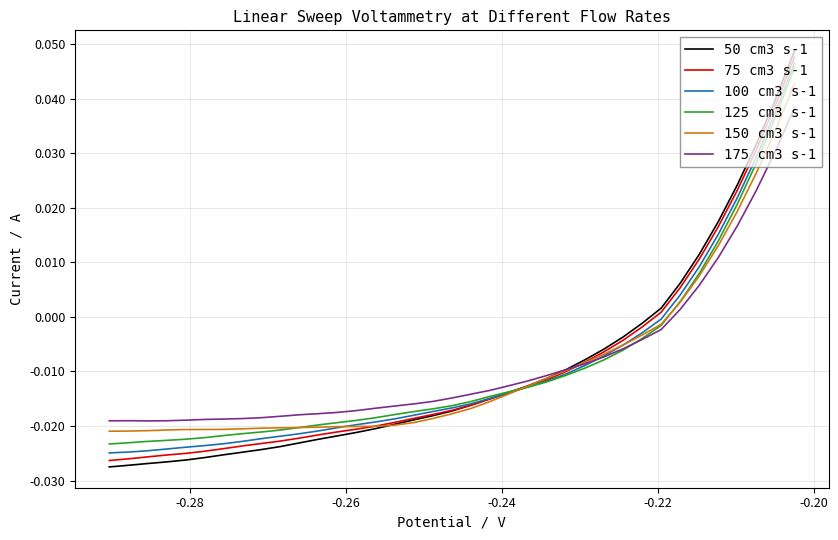

How many positive values does the 100 cm3 s-1 series have?

7